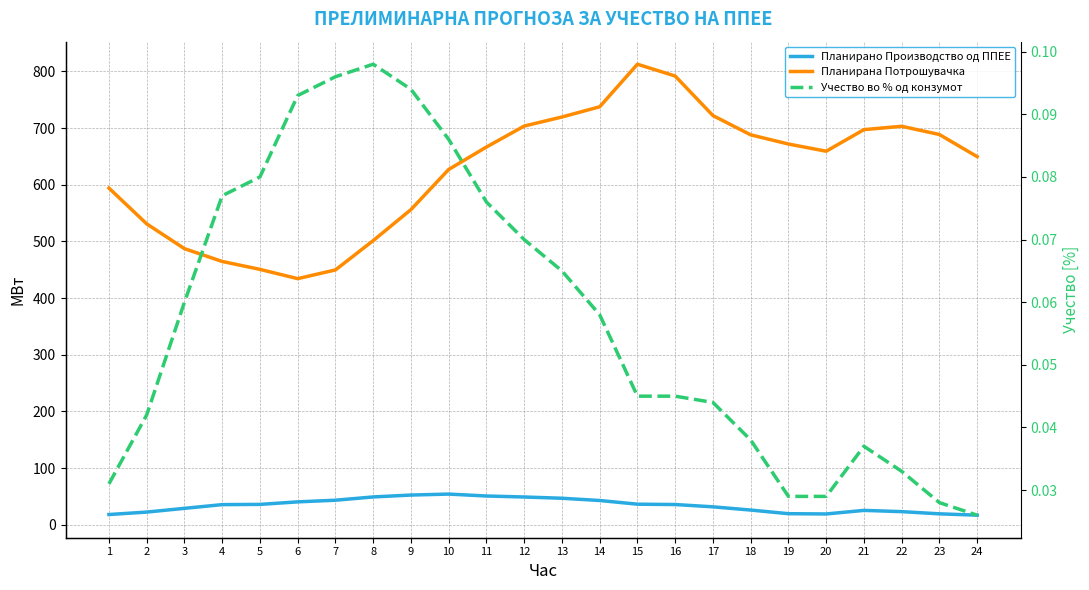

Is it true that Учество во % од конзумот equals 0.1 at 17?

False